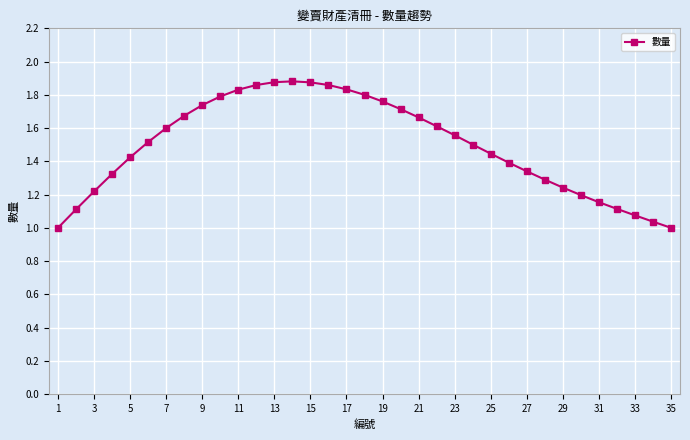

True or false: there are more than 0 points higher than both neighbors.

True